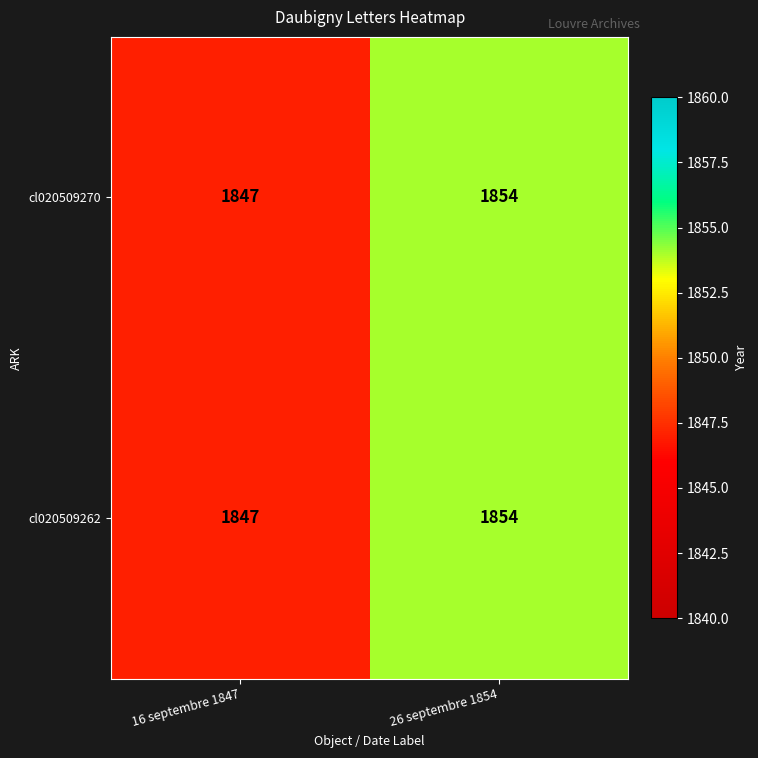

Reading left to right, extract all data points from this chart.

cl020509270: 1847	1854
cl020509262: 1847	1854